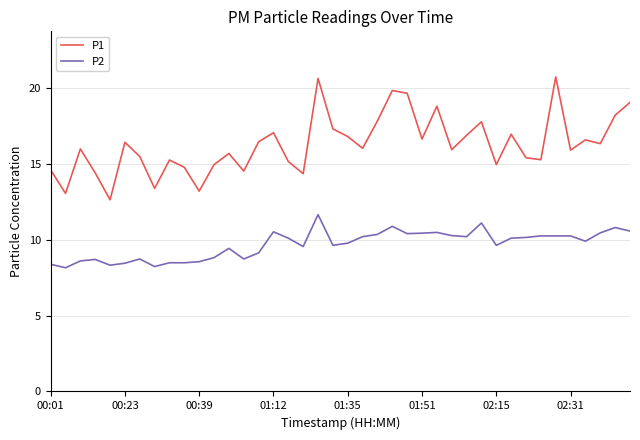

Which series has the largest total across all categories?

P1